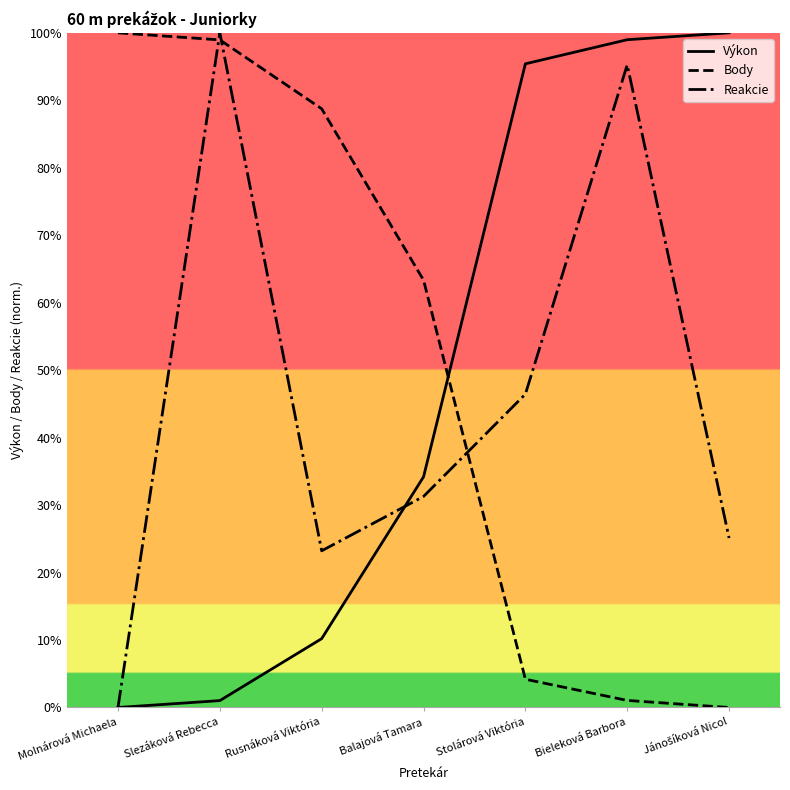

At Rusnáková Viktória, list the series in order from largest to smallest.

Body, Reakcie, Výkon